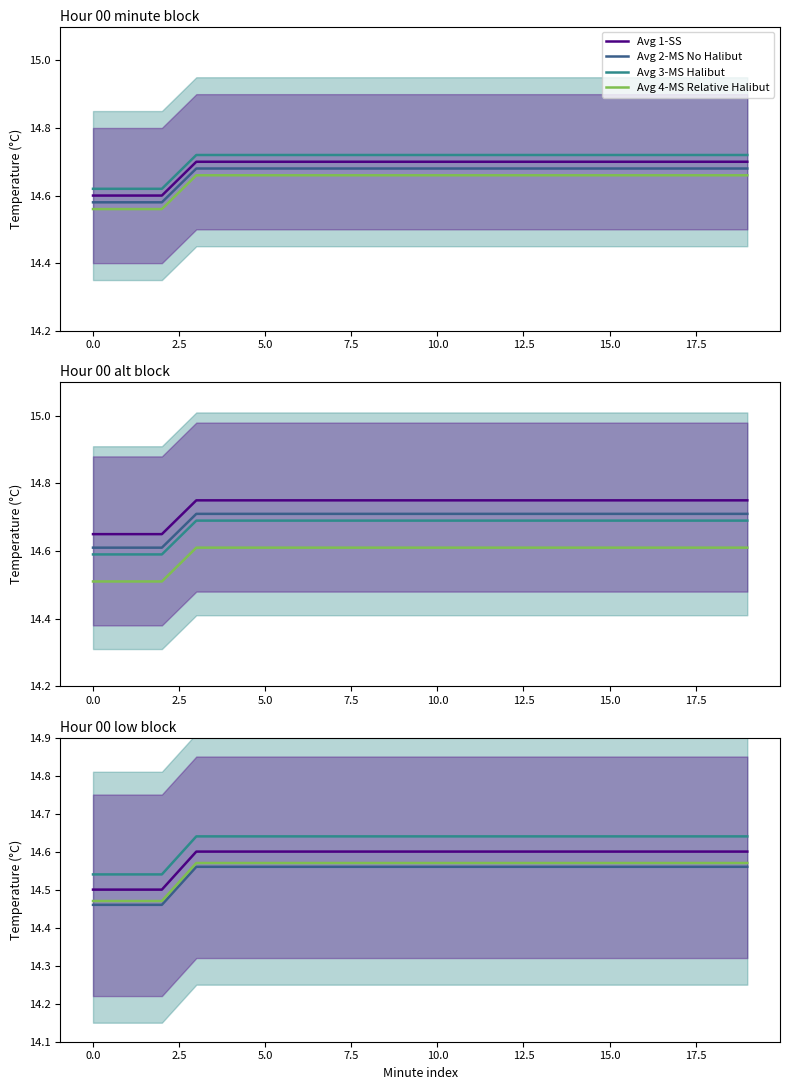

What value does the Avg 4-MS Relative Halibut series have at 17.5?

14.6